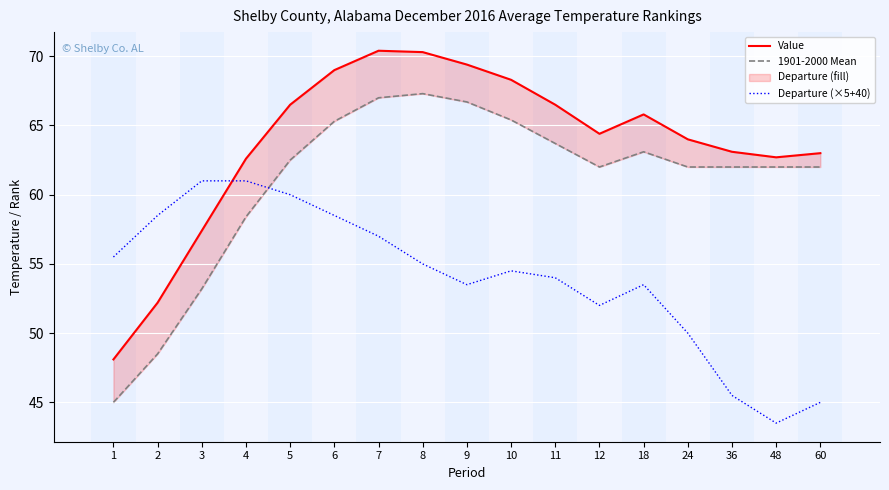

At which label does 1901-2000 Mean first exceed 62?

5